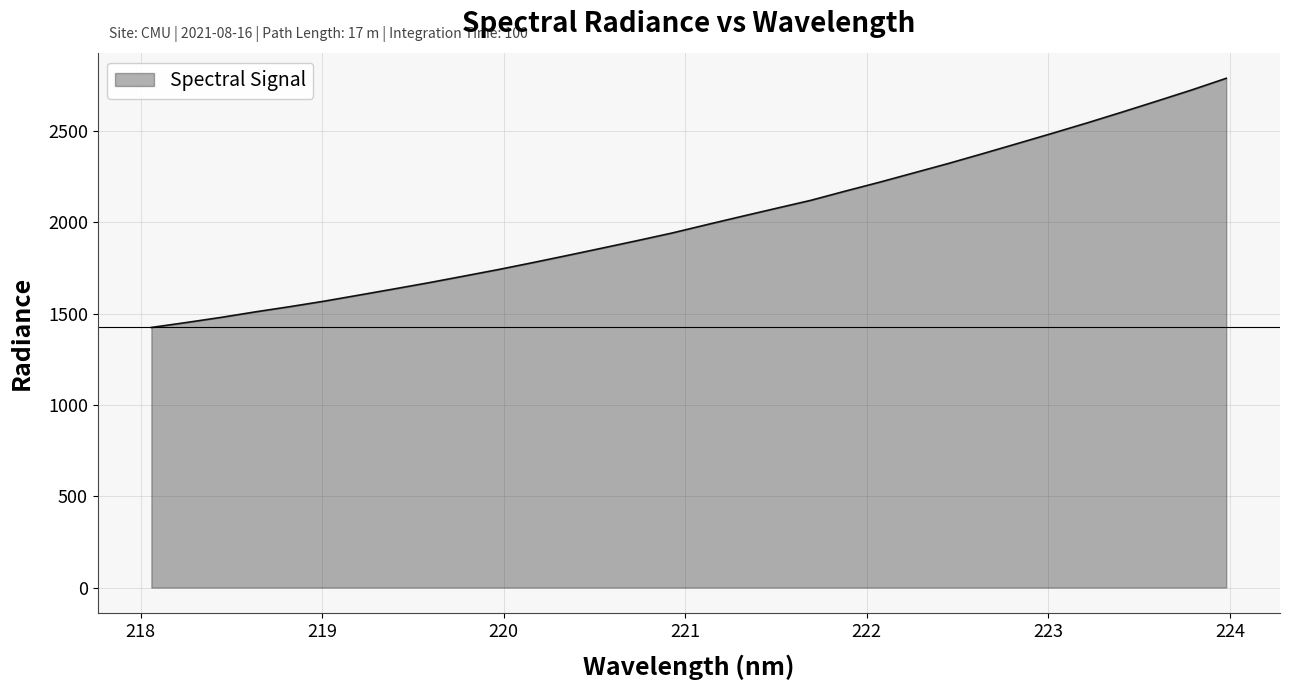

What is the minimum value shown in the chart?

1424.2